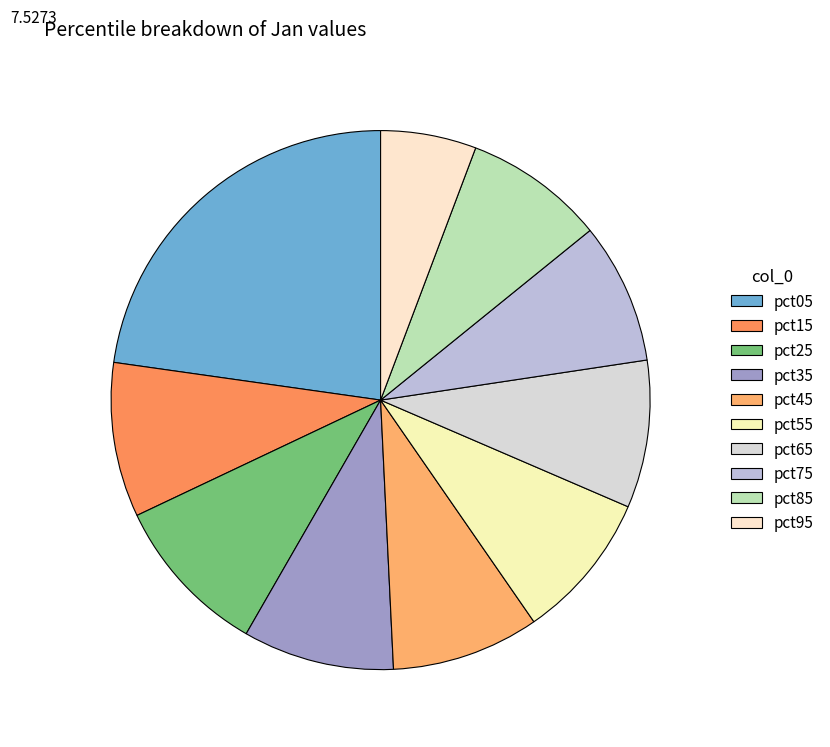

Combined, do pct15 and pct75 account for over 50%?

No